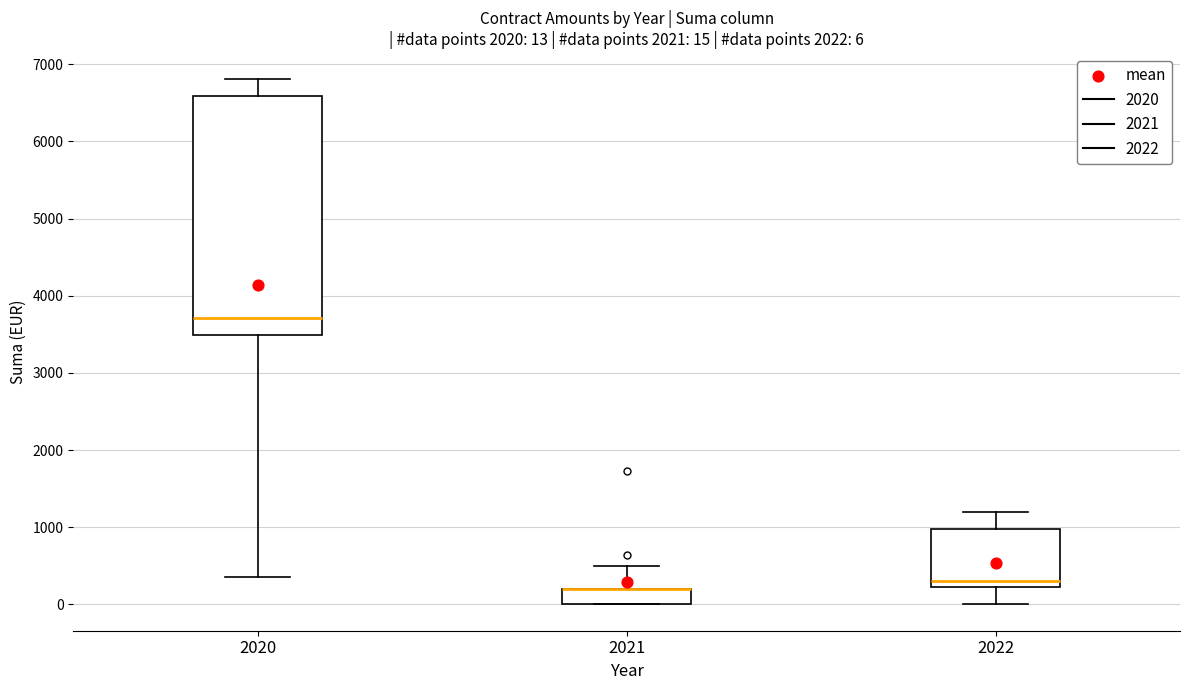

Which box is the tallest, from its lower edge to its upper edge?

2020